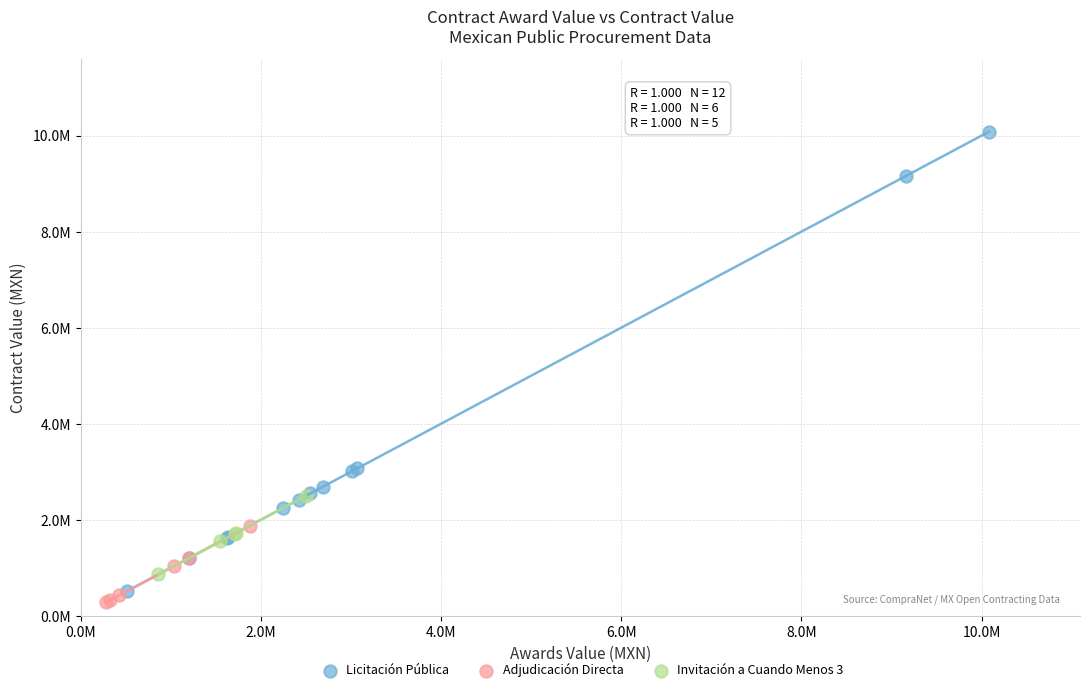

What are all the series names shown in the legend?

Licitación Pública, Adjudicación Directa, Invitación a Cuando Menos 3